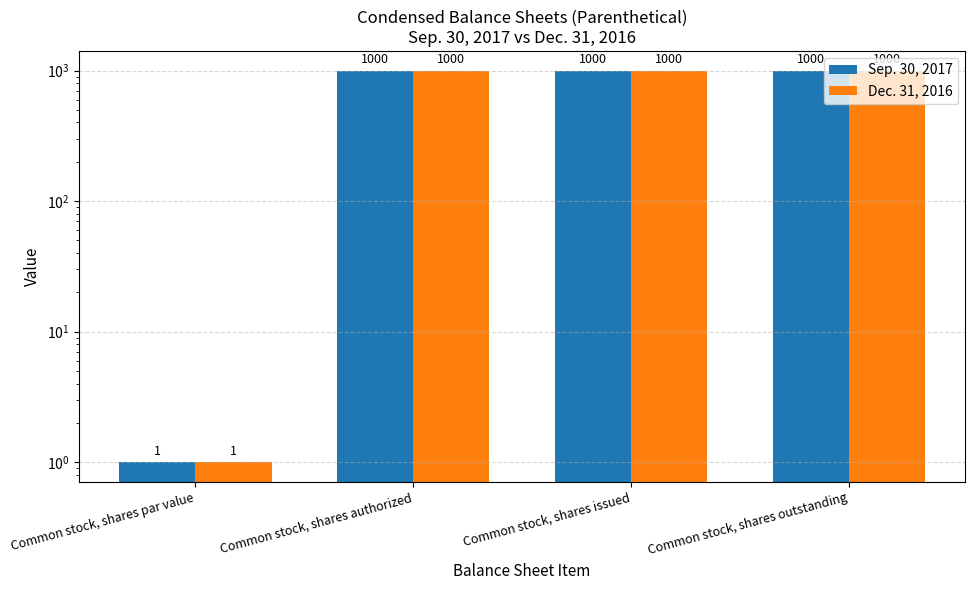

How many bars are there in each group?

2